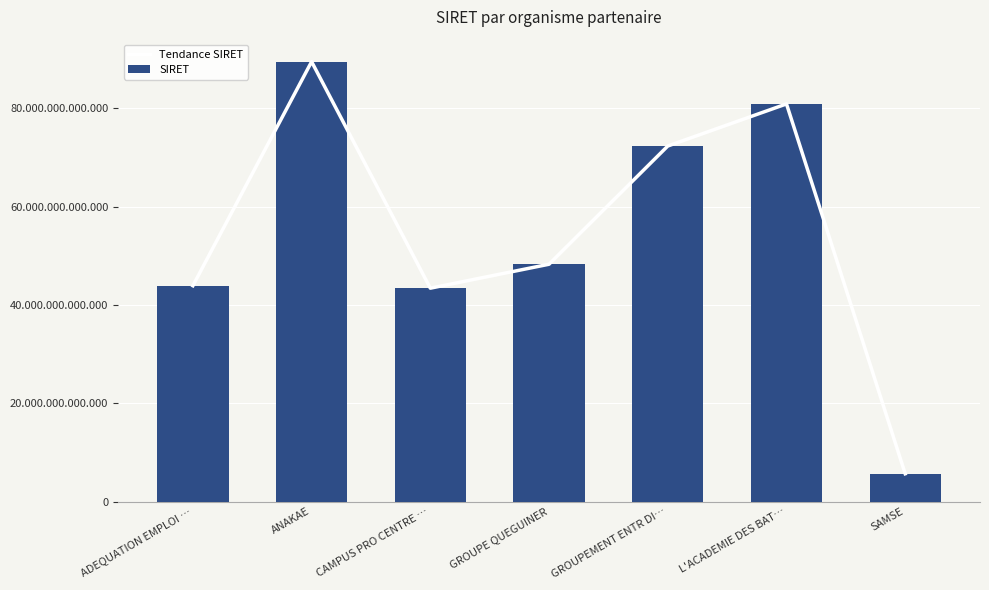

True or false: SIRET has a value of 43886009000010 at ADEQUATION EMPLOI ….

True